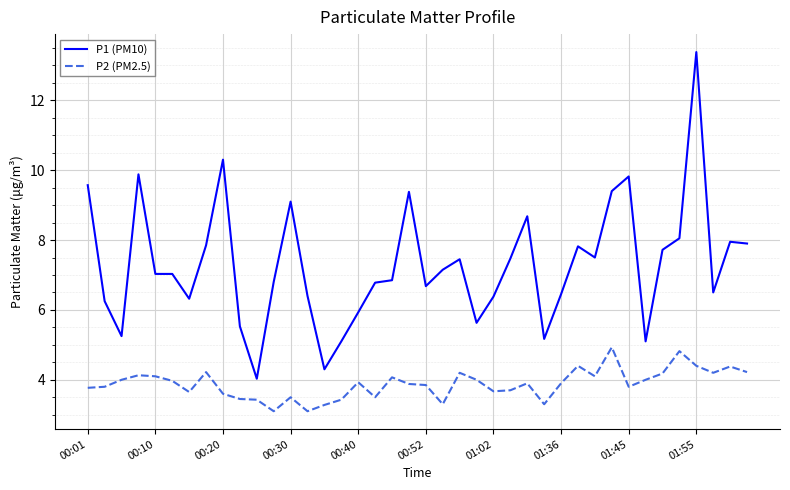

In P2 (PM2.5), how many points are higher than both neighbors (excluding endpoints)?

11